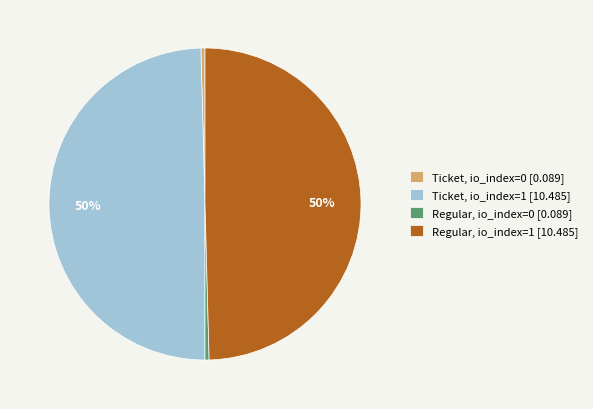

To the nearest percent, what is the average slice percentage?

25%